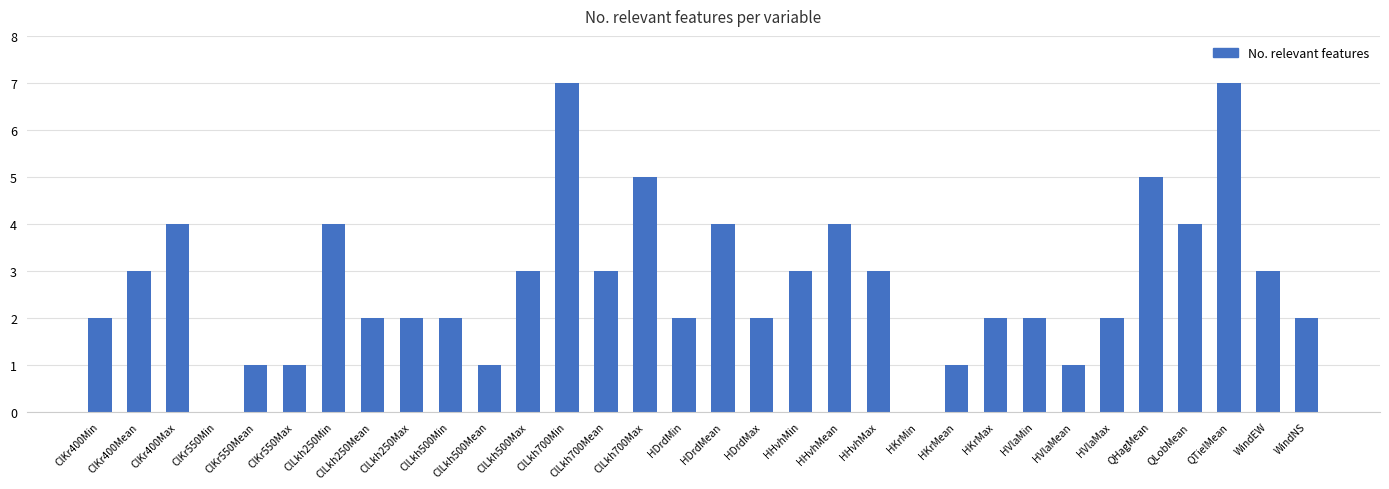

Is it true that the value at ClLkh250Max is 1?

False